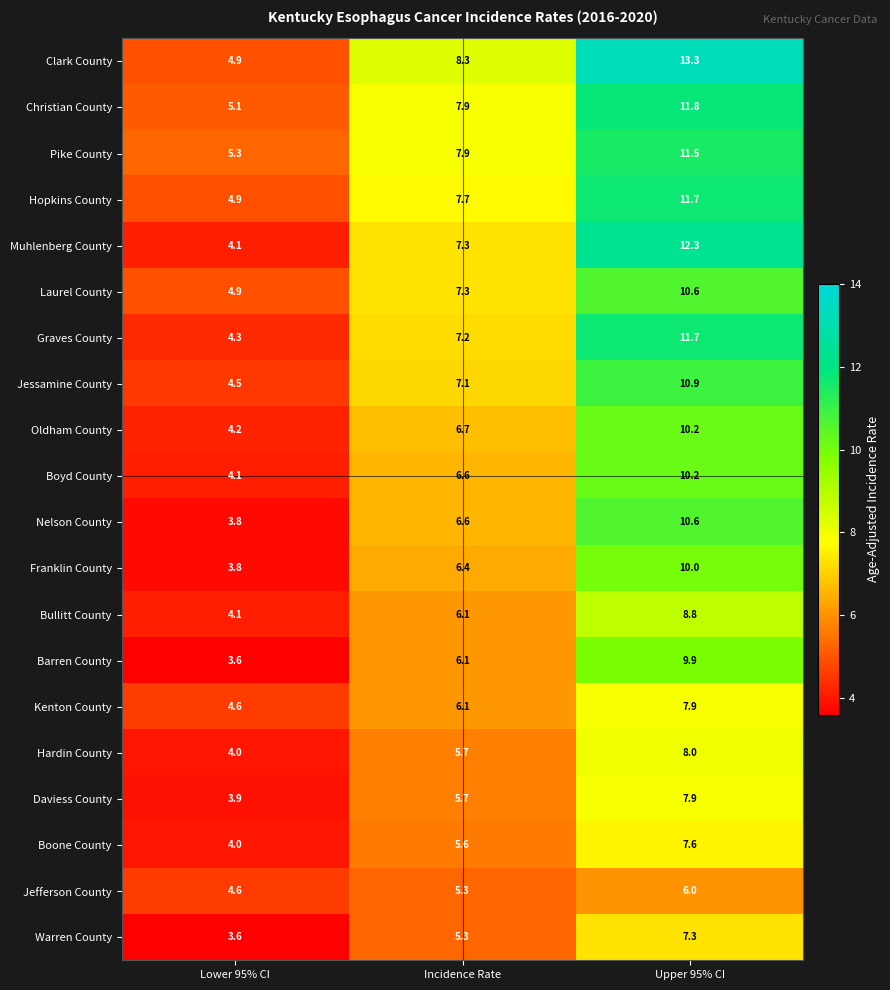

True or false: Oldham County has a value of 2.2 at Incidence Rate.

False